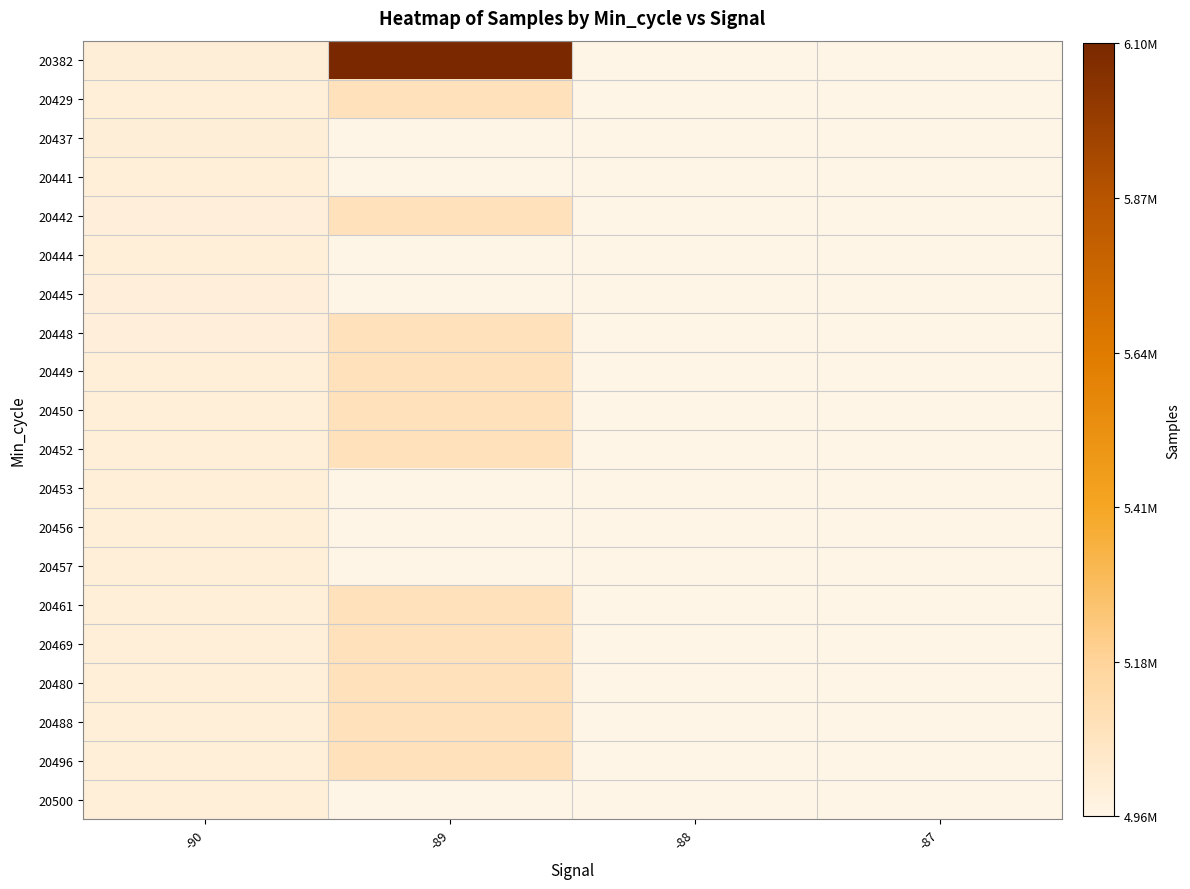

Reading left to right, what are all the values shown in this chart?

20382: -90=5001937.4	-89=6102073.0	-88=4955960.7	-87=4956217.5
20429: -90=4998662.6	-89=5083502.7	-88=4955401.0	-87=4956217.5
20437: -90=5000030.1	-89=4956644.0	-88=4955960.7	-87=4956217.5
20441: -90=4997445.4	-89=4955578.0	-88=4955960.7	-87=4956217.5
20442: -90=4995209.9	-89=5083502.7	-88=4955960.7	-87=4955819.0
20444: -90=4996436.0	-89=4957189.0	-88=4956074.0	-87=4956217.5
20445: -90=4995478.4	-89=4956055.0	-88=4955231.0	-87=4956390.0
20448: -90=4995478.4	-89=5083502.7	-88=4955587.0	-87=4956217.5
20449: -90=4996538.5	-89=5083502.7	-88=4955960.7	-87=4957345.0
20450: -90=4997485.1	-89=5083502.7	-88=4955514.0	-87=4956217.5
20452: -90=4998345.7	-89=5083502.7	-88=4955960.7	-87=4955633.0
20453: -90=4999123.4	-89=4956427.0	-88=4955960.7	-87=4956217.5
20456: -90=4997639.4	-89=4955954.0	-88=4956538.0	-87=4956217.5
20457: -90=4996949.1	-89=4955832.0	-88=4955960.7	-87=4955821.0
20461: -90=4996288.0	-89=5083502.7	-88=4955645.0	-87=4956217.5
20469: -90=4997013.3	-89=5083502.7	-88=4956439.0	-87=4956217.5
20480: -90=4997685.2	-89=5083502.7	-88=4955960.7	-87=4956297.0
20488: -90=4998306.3	-89=5083502.7	-88=4955922.0	-87=4956217.5
20496: -90=4998888.8	-89=5083502.7	-88=4957256.0	-87=4956217.5
20500: -90=4999433.5	-89=4955772.0	-88=4955960.7	-87=4956217.5